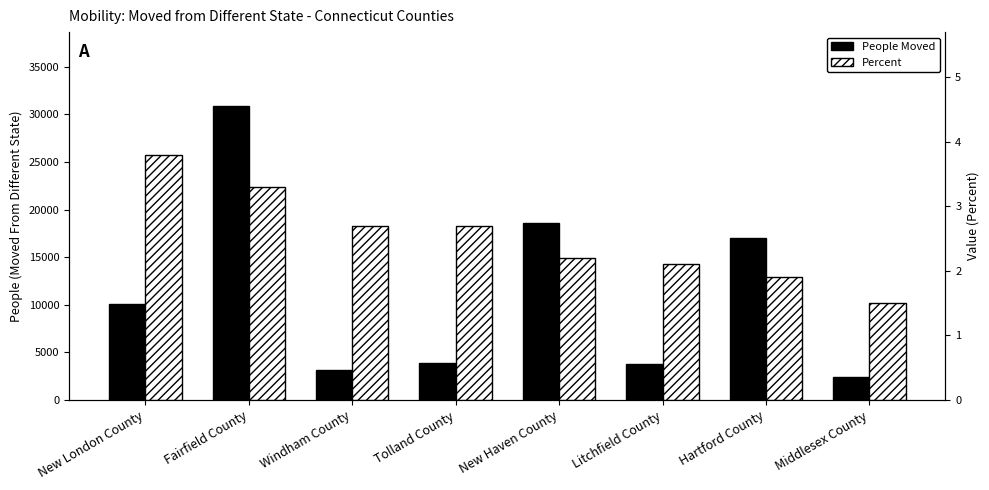

Reading left to right, list all the values displayed in this chart.

People Moved: New London County=10100.0	Fairfield County=30900.0	Windham County=3130.0	Tolland County=3938.0	New Haven County=18560.0	Litchfield County=3791.0	Hartford County=16961.0	Middlesex County=2400.0
Percent: New London County=3.8	Fairfield County=3.3	Windham County=2.7	Tolland County=2.7	New Haven County=2.2	Litchfield County=2.1	Hartford County=1.9	Middlesex County=1.5